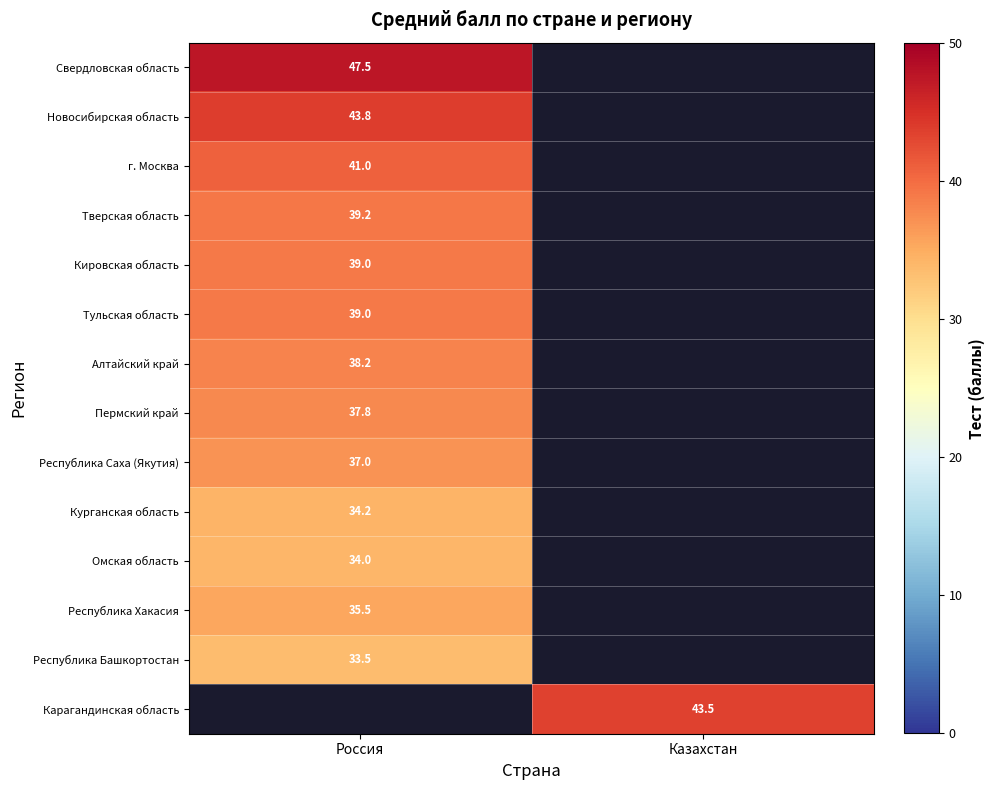

The Пермский край series shows 58.7 at Россия. True or false?

False